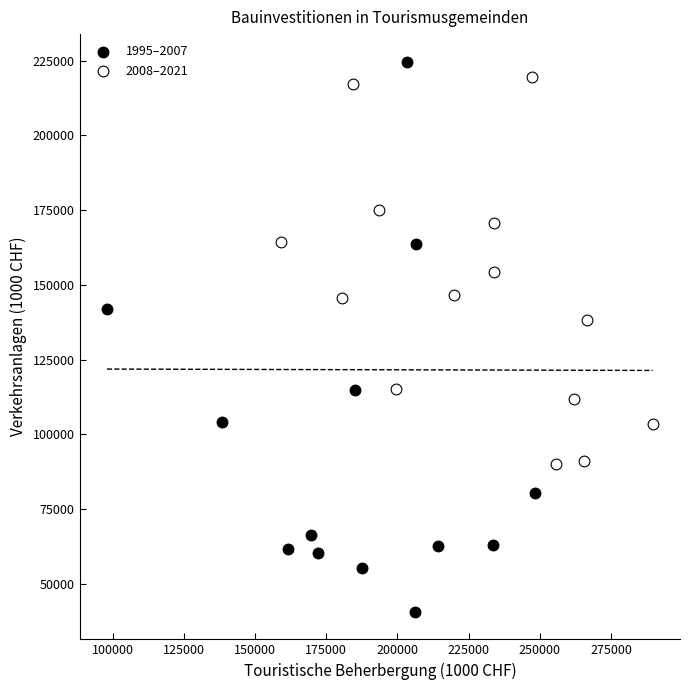

Which series reaches the minimum Y coordinate?

1995–2007